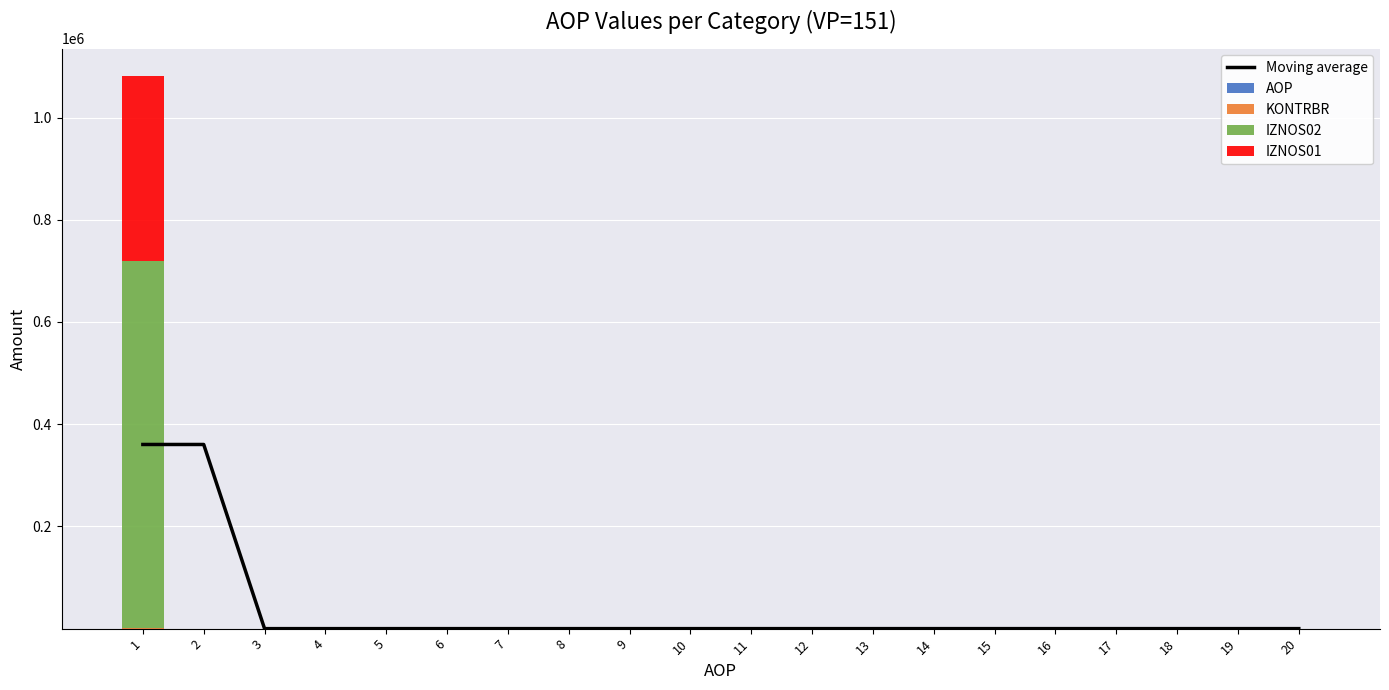

List the labels in order of IZNOS02 value, largest first.

1, 2, 3, 4, 5, 6, 7, 8, 9, 10, 11, 12, 13, 14, 15, 16, 17, 18, 19, 20